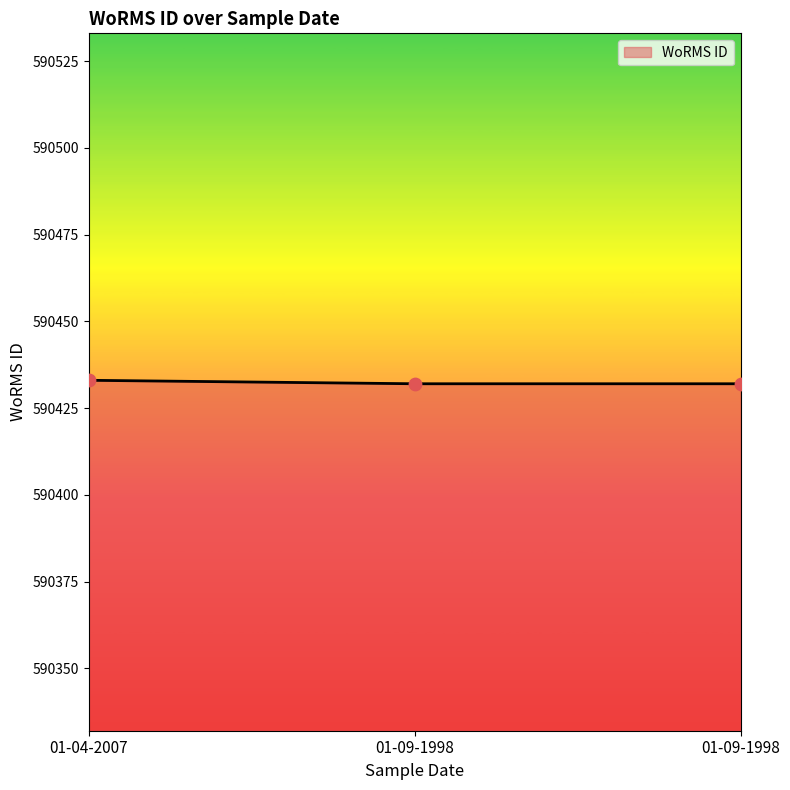

Count the number of categories in the chart.

3